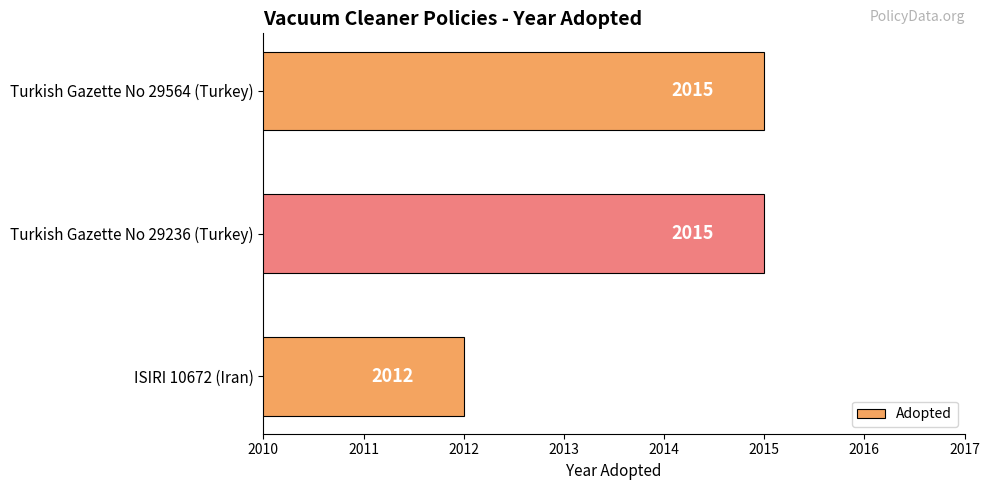

Reading top to bottom, transcribe all the data shown in this chart.

2015	2015	2012